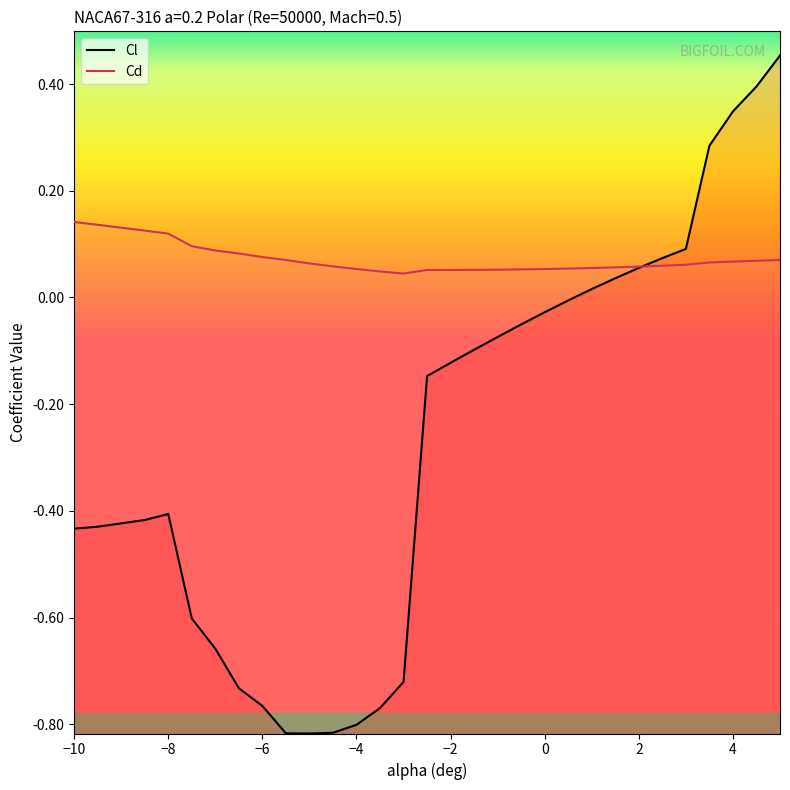

Reading right to left, extract all data points from this chart.

Cl: 0.5	0.4	0.3	0.3	0.1	0.1	0.1	0.0	0.0	-0.0	-0.0	-0.1	-0.1	-0.1	-0.1	-0.1	-0.7	-0.8	-0.8	-0.8	-0.8	-0.8	-0.8	-0.7	-0.7	-0.6	-0.4	-0.4	-0.4	-0.4
Cd: 0.1	0.1	0.1	0.1	0.1	0.1	0.1	0.1	0.1	0.1	0.1	0.1	0.1	0.1	0.1	0.1	0.0	0.0	0.1	0.1	0.1	0.1	0.1	0.1	0.1	0.1	0.1	0.1	0.1	0.1